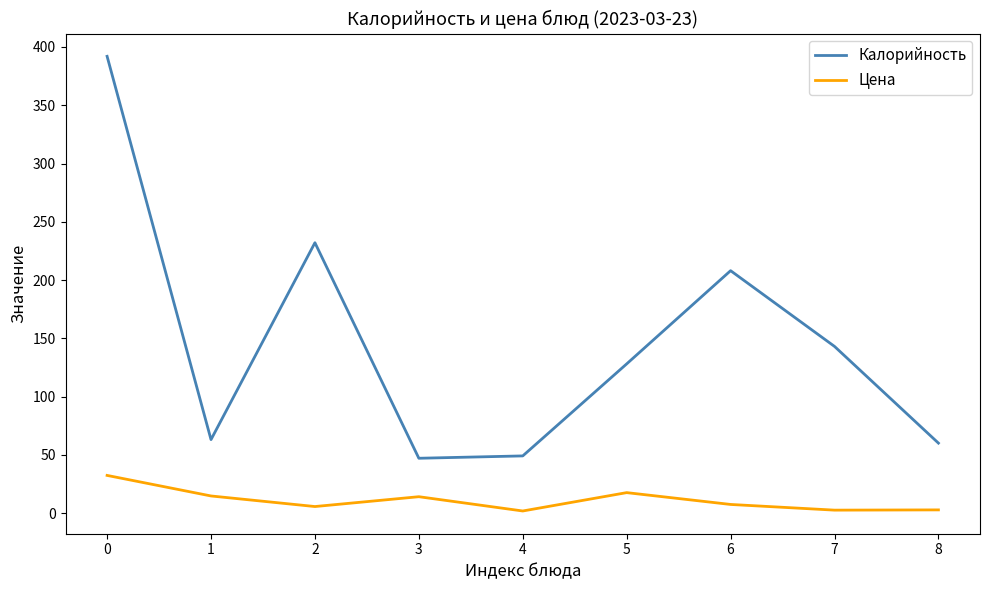

True or false: Цена and Калорийность cross at least once.

False